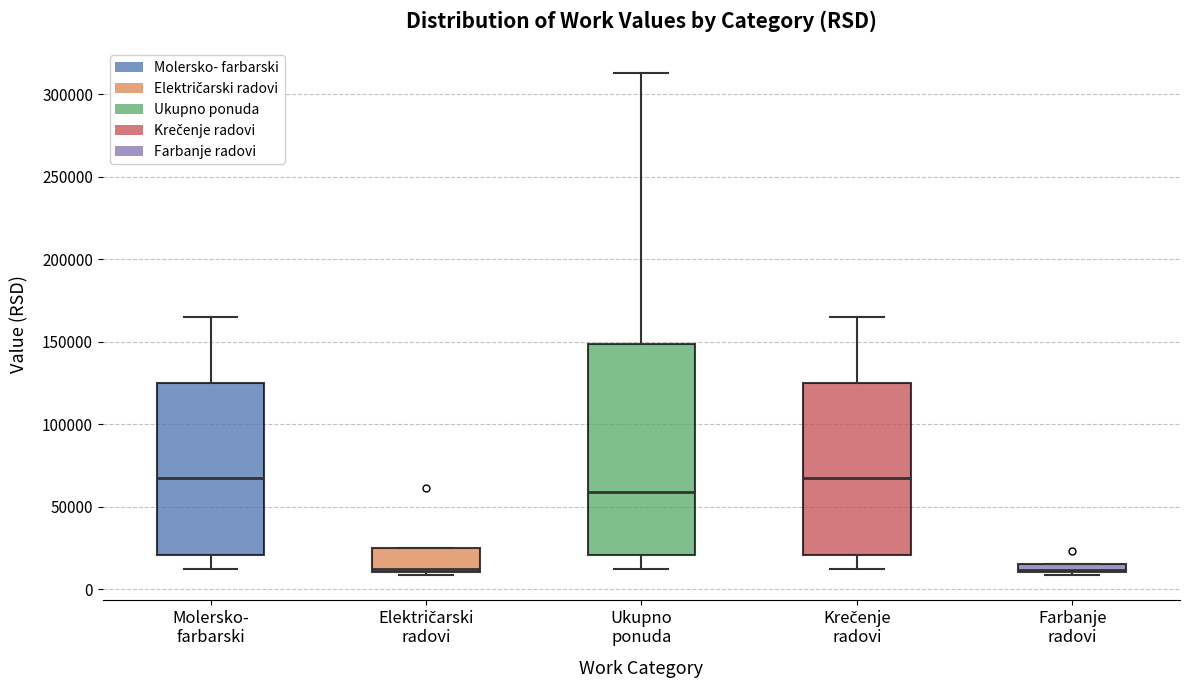

Where is the lower edge of the box for Krečenje radovi on the y-axis? The values are not printed on the chart, so give them approximately, as read against the axis.

20000